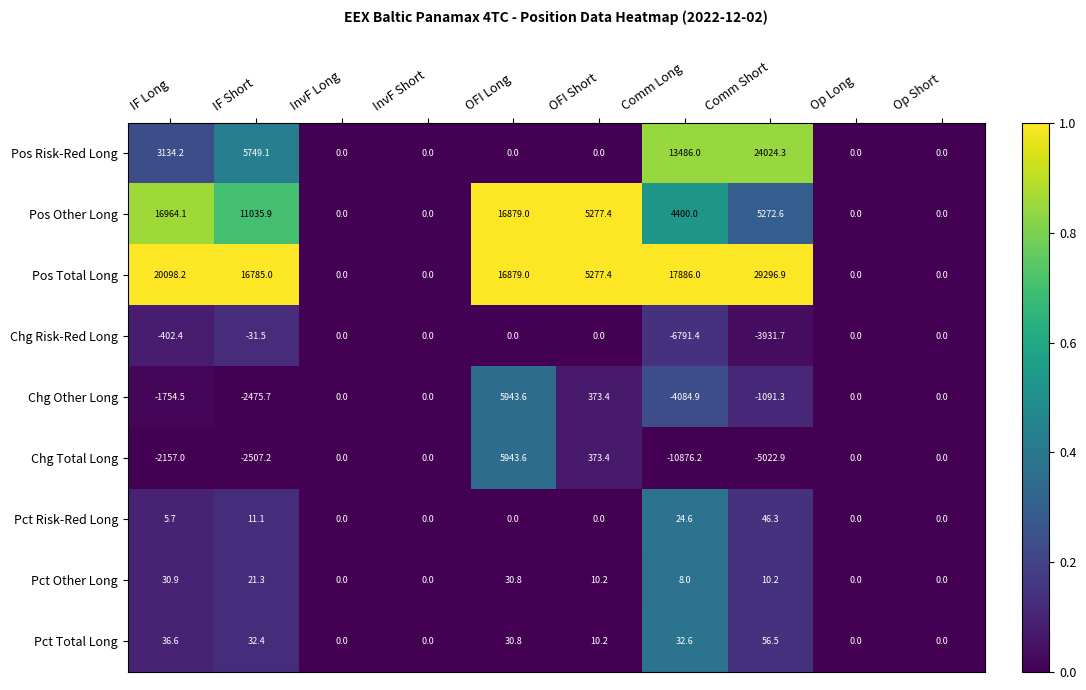

At which category is the sum across all series the highest?

Comm Short